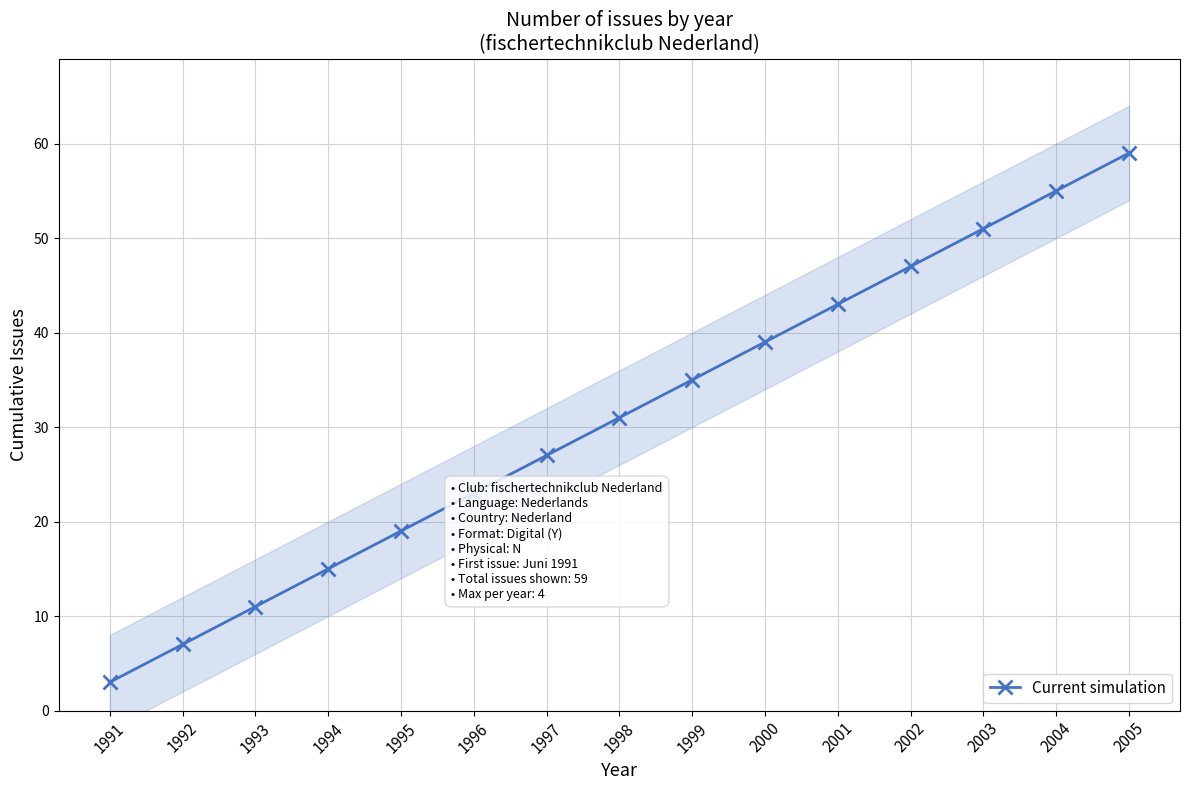

List the labels in order of value, smallest first.

1991, 1992, 1993, 1994, 1995, 1996, 1997, 1998, 1999, 2000, 2001, 2002, 2003, 2004, 2005